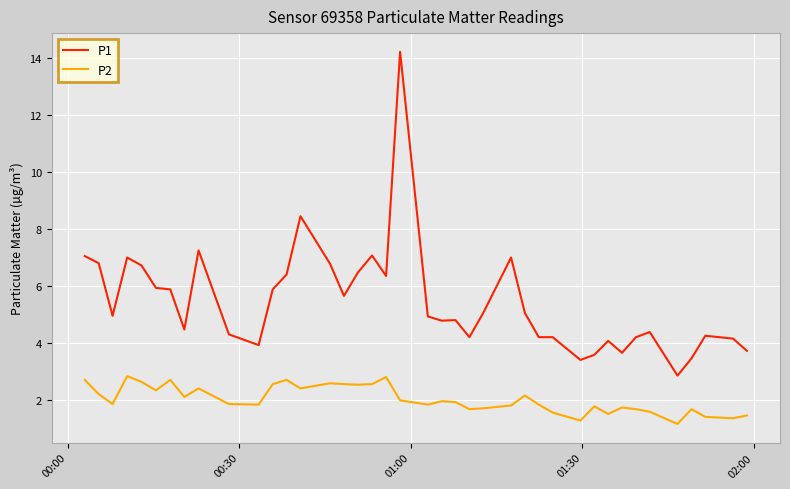

Rank the series by their maximum value, from lowest to highest.

P2, P1